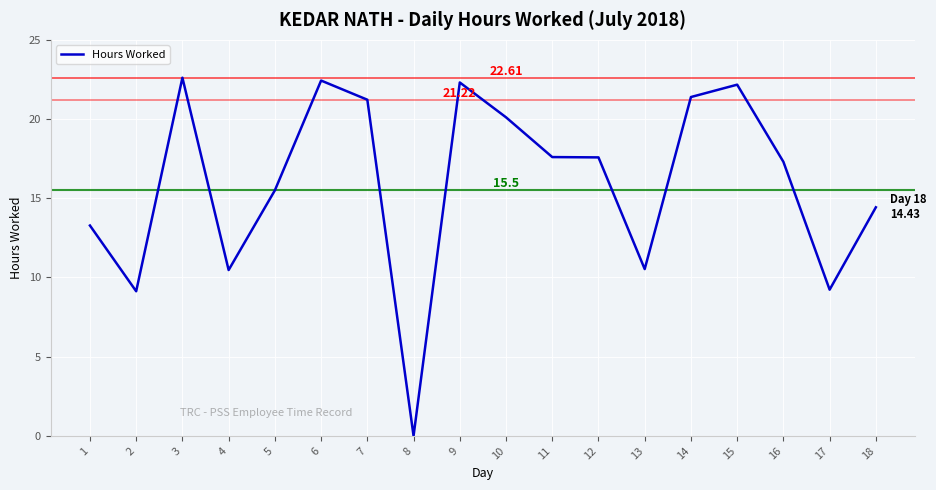

What is the ratio of the value at 13 to the value at 10?

0.5